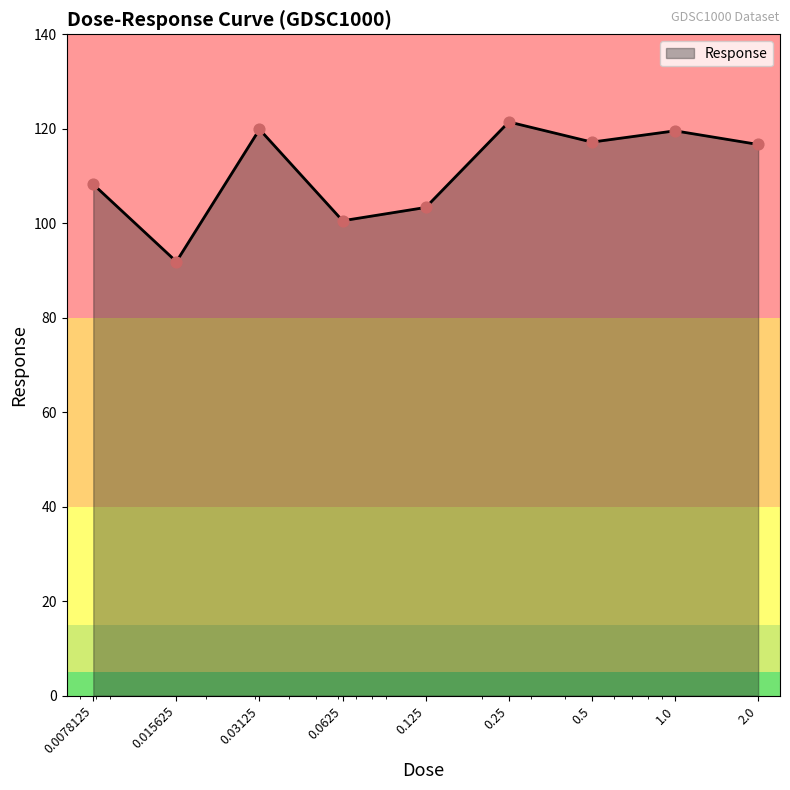

What is the difference between the maximum and minimum values?

29.6